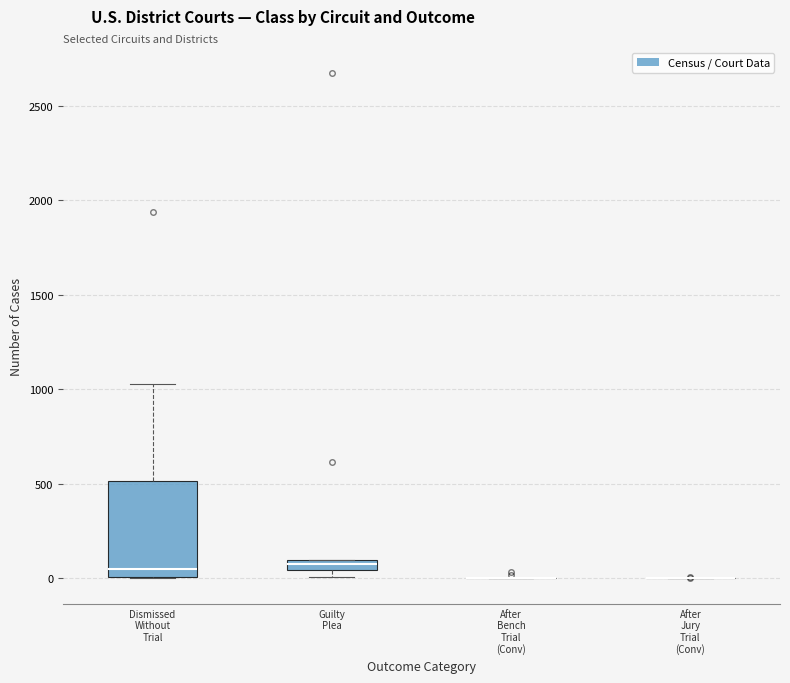

Comparing the boxes themselves (not the whiskers), which one is the tallest?

Dismissed Without Trial